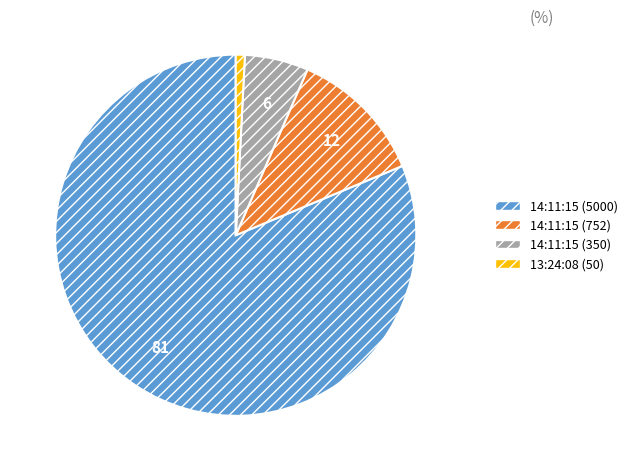

How many slices are in this pie chart?

4